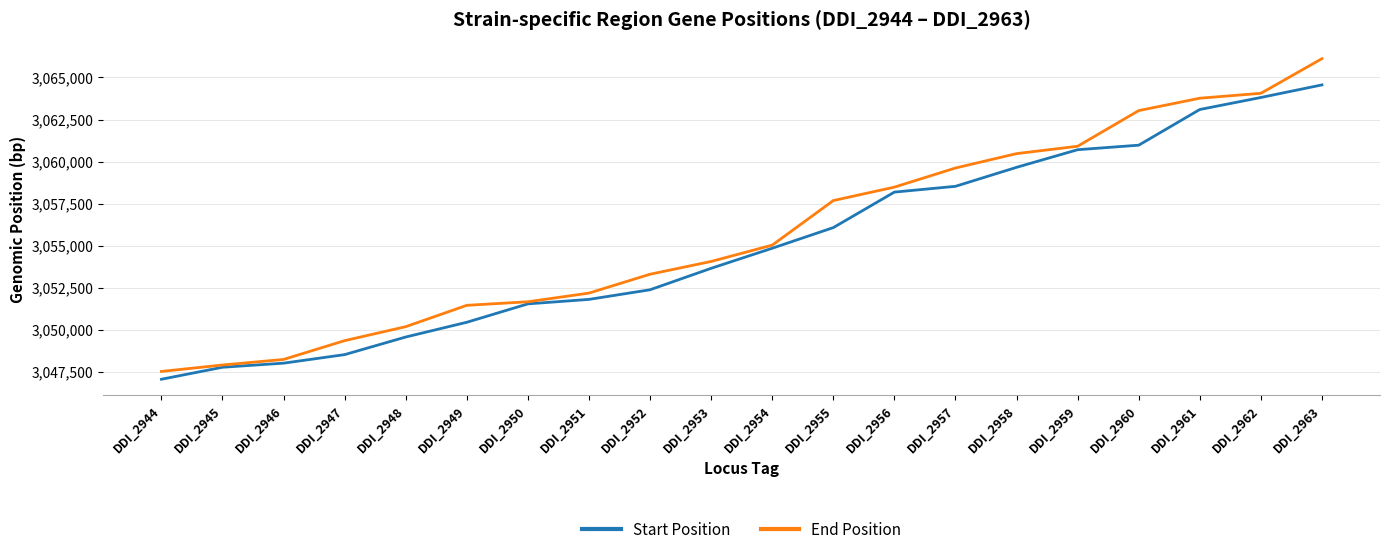

Reading left to right, list all the values displayed in this chart.

Start Position: 3047069	3047782	3048025	3048533	3049579	3050455	3051548	3051814	3052386	3053661	3054853	3056079	3058188	3058532	3059660	3060707	3060976	3063096	3063810	3064558
End Position: 3047533	3047916	3048246	3049363	3050193	3051462	3051673	3052188	3053309	3054068	3055038	3057686	3058484	3059620	3060475	3060913	3063030	3063767	3064058	3066117